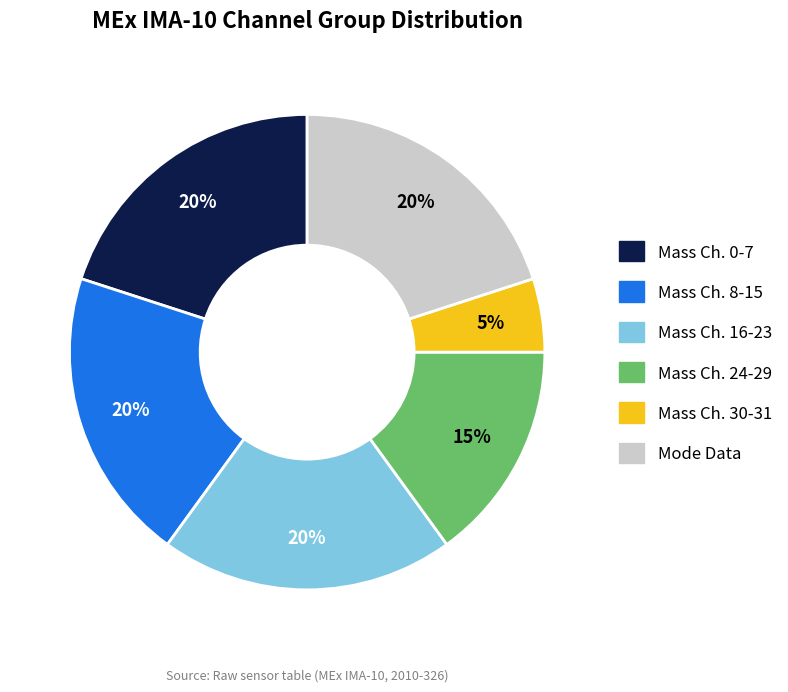

To the nearest percent, what is the average slice percentage?

17%